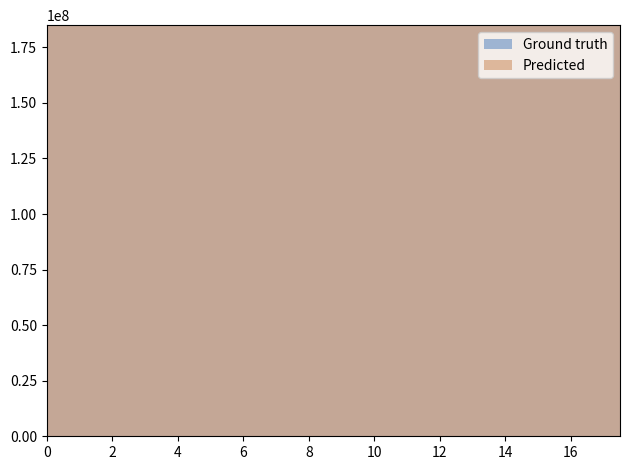

The value of Predicted at 23 is 119258188. True or false?

False